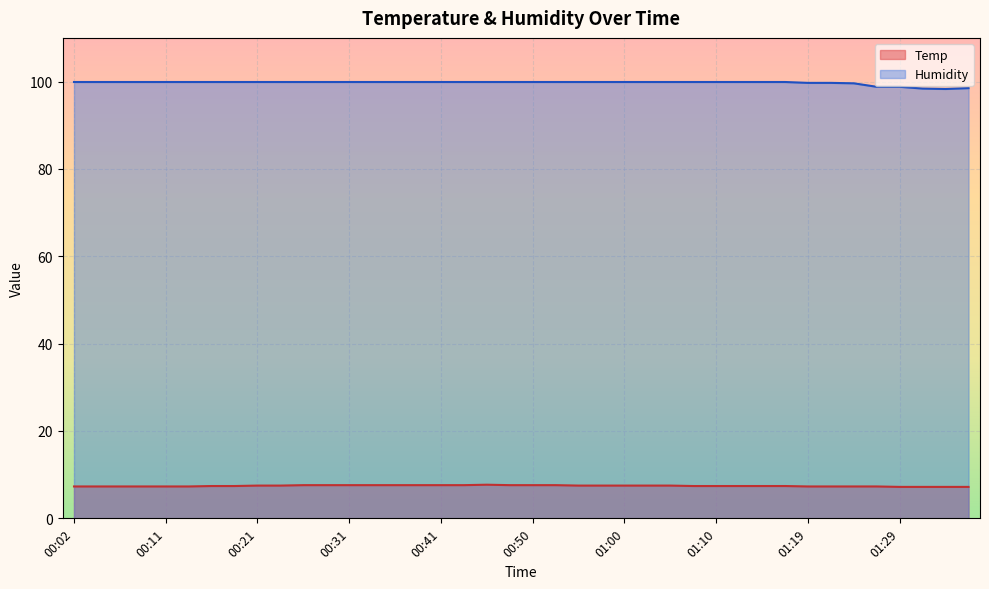

Between 00:02 and 01:32, which series saw the biggest shift?

Humidity